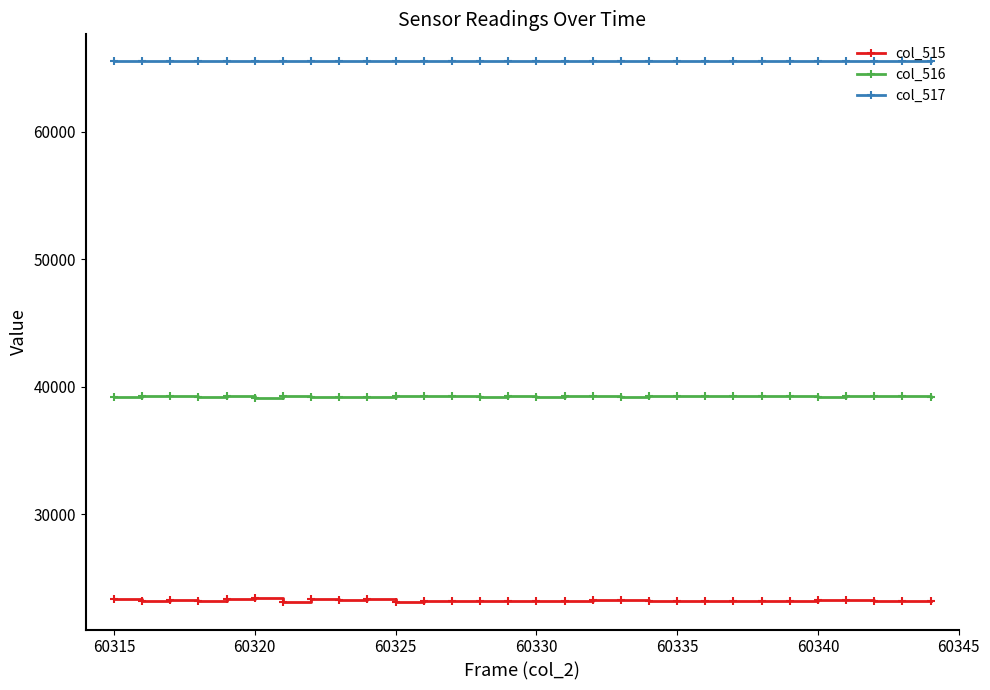

What is the value of the col_516 point at the 2nd from the left?

39252